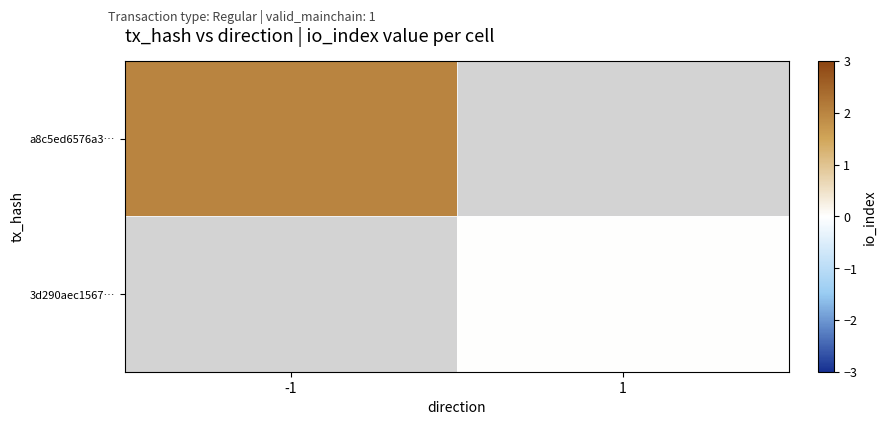

What is the greatest value displayed?

2.0